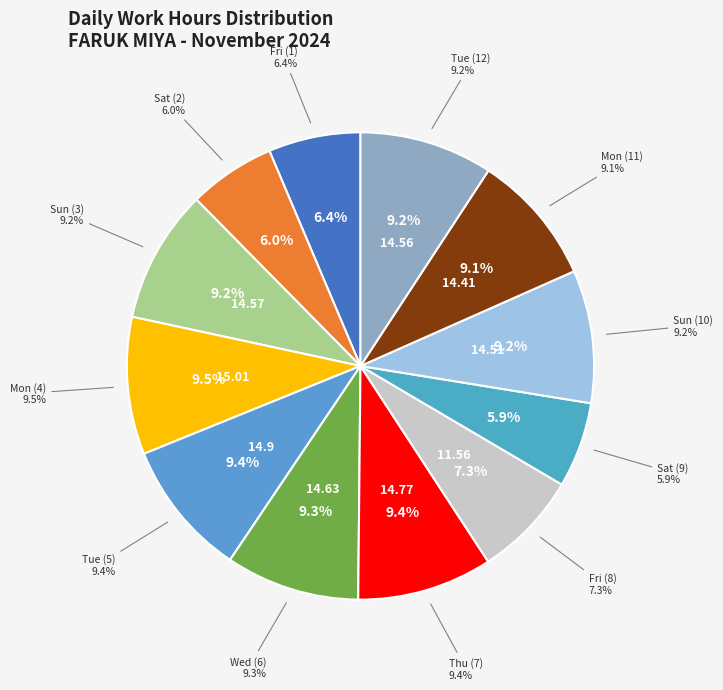

Rank the categories by value from lowest to highest.

Sat (9), Sat (2), Fri (1), Fri (8), Mon (11), Sun (10), Tue (12), Sun (3), Wed (6), Thu (7), Tue (5), Mon (4)